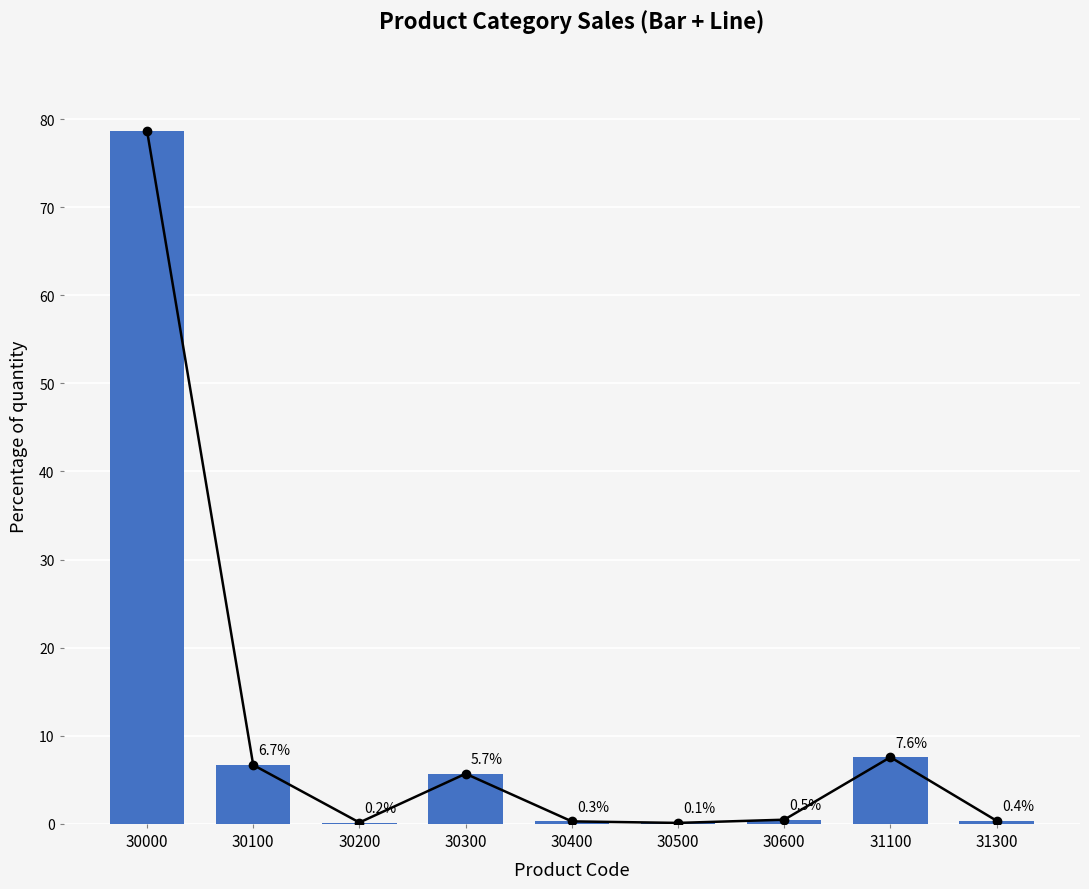

Which has a higher value, 30300 or 30400?

30300